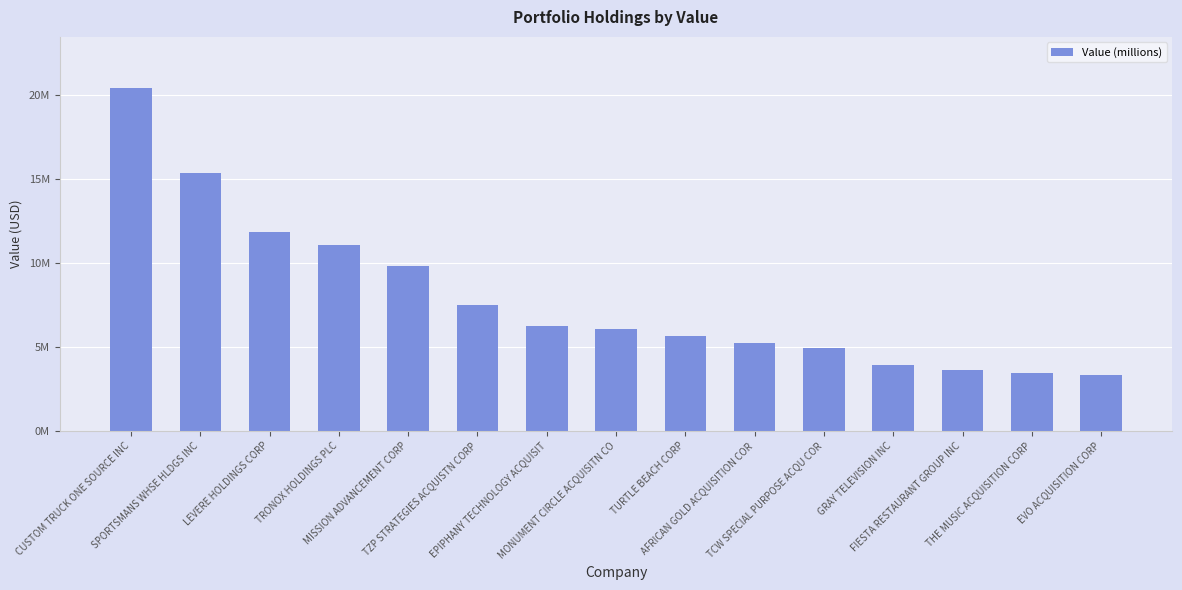

List the labels in order of value, largest first.

CUSTOM TRUCK ONE SOURCE INC, SPORTSMANS WHSE HLDGS INC, LEVERE HOLDINGS CORP, TRONOX HOLDINGS PLC, MISSION ADVANCEMENT CORP, TZP STRATEGIES ACQUISTN CORP, EPIPHANY TECHNOLOGY ACQUISIT, MONUMENT CIRCLE ACQUISITN CO, TURTLE BEACH CORP, AFRICAN GOLD ACQUISITION COR, TCW SPECIAL PURPOSE ACQU COR, GRAY TELEVISION INC, FIESTA RESTAURANT GROUP INC, THE MUSIC ACQUISITION CORP, EVO ACQUISITION CORP